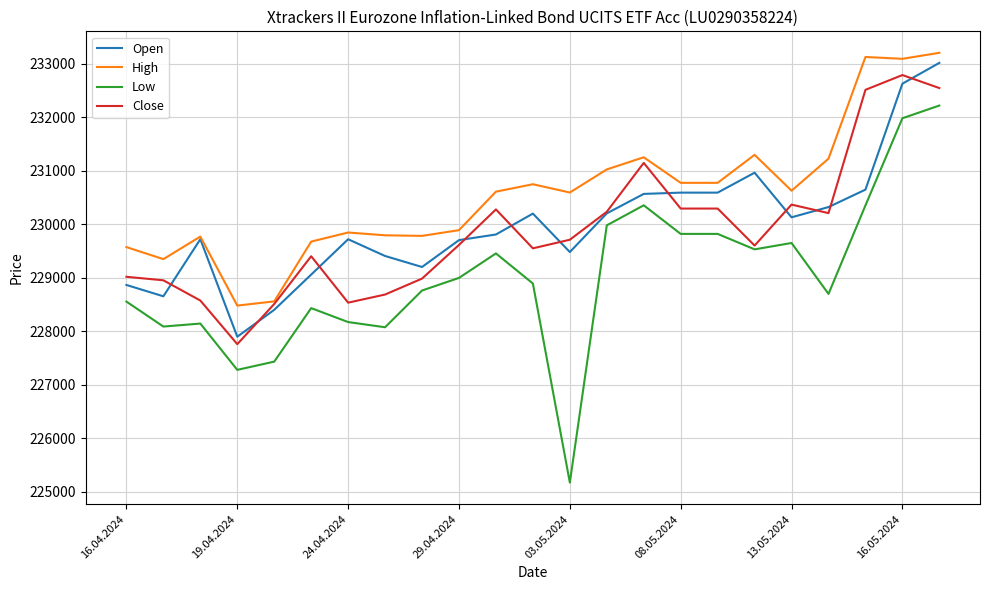

What are all the series names shown in the legend?

Open, High, Low, Close